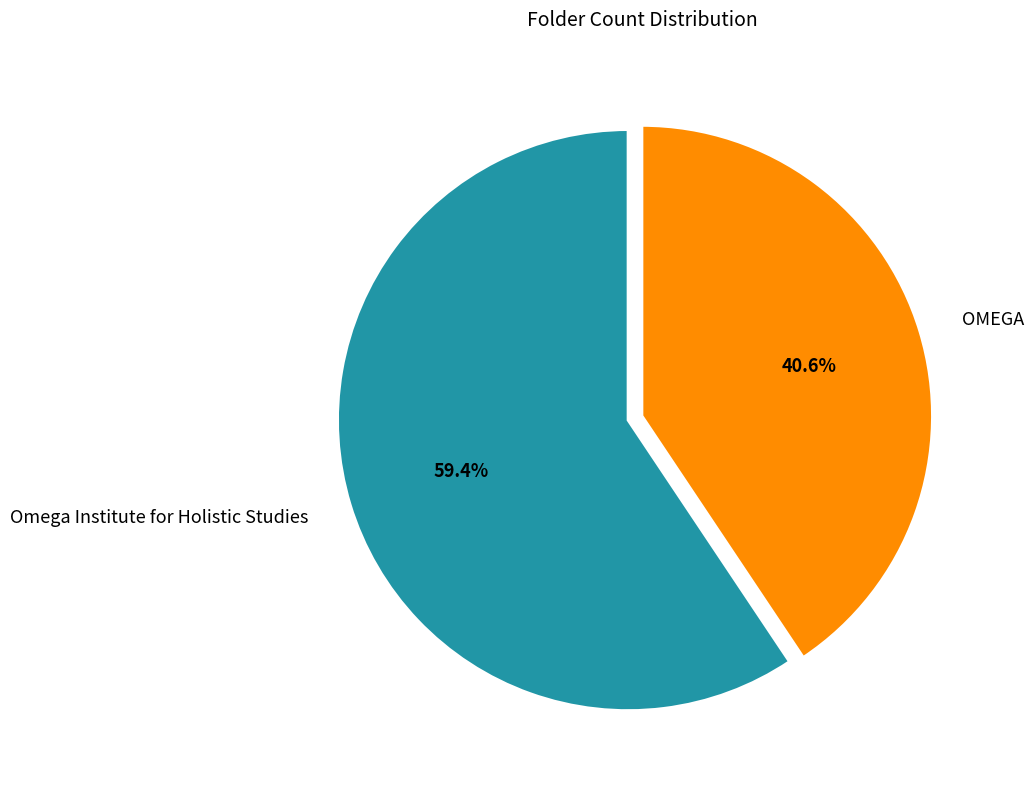

What is the smallest slice in the pie chart?

OMEGA